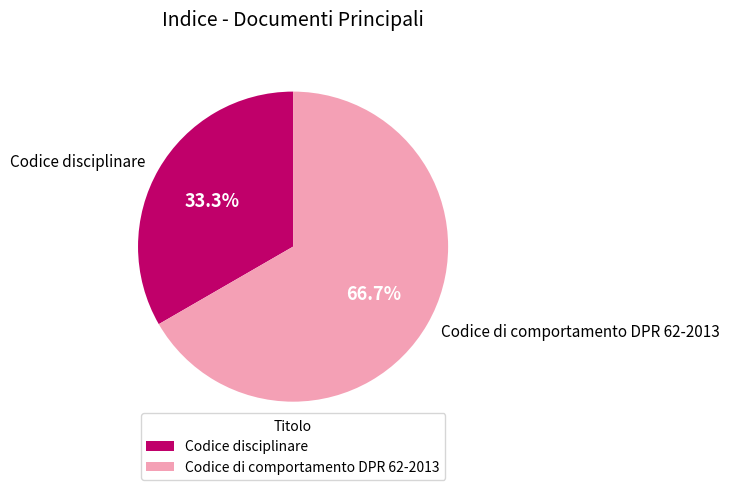

What percentage is the Codice di comportamento DPR 62-2013 slice, to the nearest percent?

67%